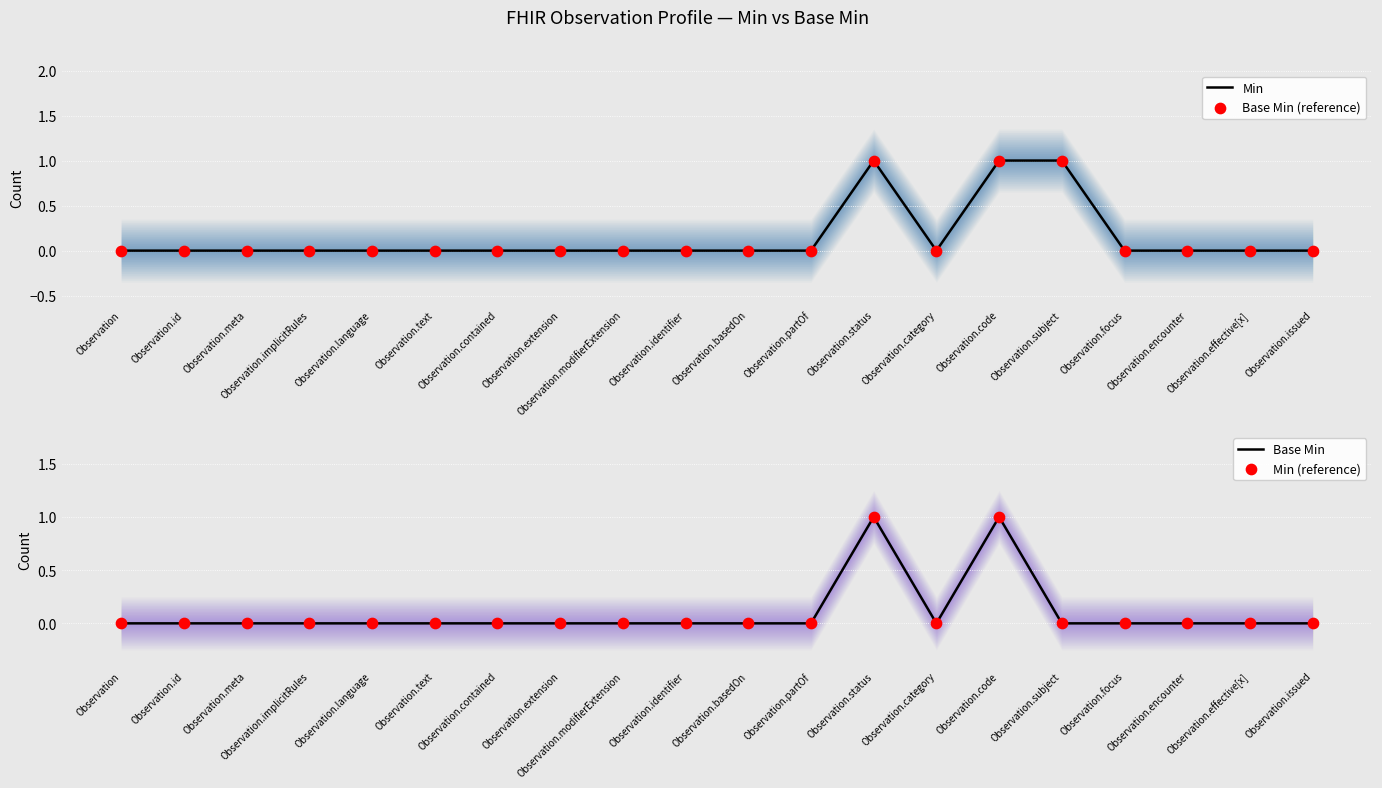

At which category is the sum across all series the highest?

Observation.status